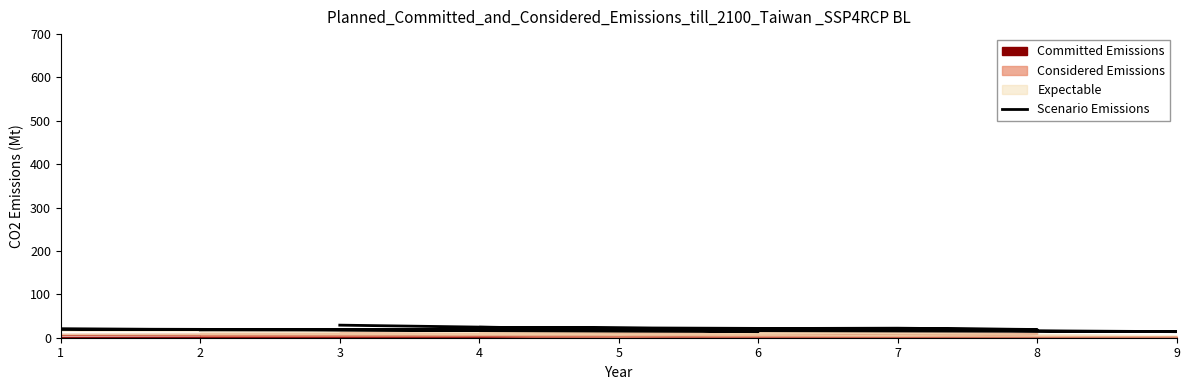

What is the difference between the values at 6 and 1?

6